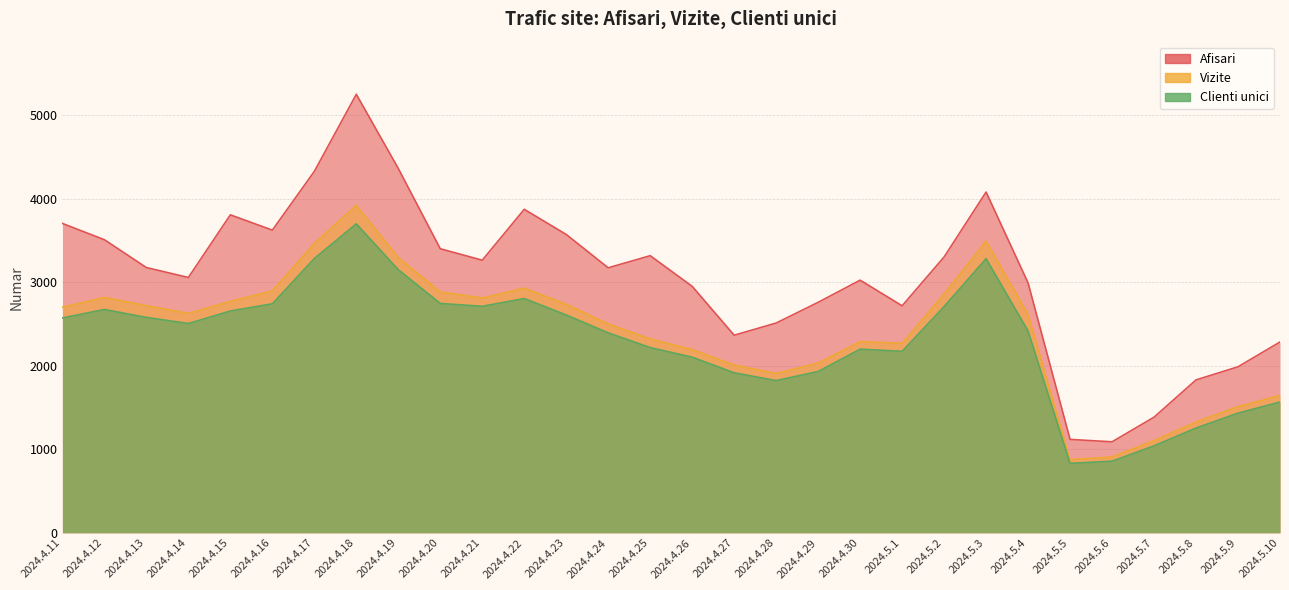

Reading right to left, extract all data points from this chart.

Afisari: 2024.5.10=2284	2024.5.9=1987	2024.5.8=1830	2024.5.7=1384	2024.5.6=1089	2024.5.5=1118	2024.5.4=2991	2024.5.3=4079	2024.5.2=3302	2024.5.1=2717	2024.4.30=3024	2024.4.29=2759	2024.4.28=2511	2024.4.27=2365	2024.4.26=2950	2024.4.25=3317	2024.4.24=3172	2024.4.23=3571	2024.4.22=3872	2024.4.21=3263	2024.4.20=3400	2024.4.19=4361	2024.4.18=5249	2024.4.17=4326	2024.4.16=3623	2024.4.15=3806	2024.4.14=3056	2024.4.13=3175	2024.4.12=3508	2024.4.11=3703
Vizite: 2024.5.10=1644	2024.5.9=1510	2024.5.8=1326	2024.5.7=1104	2024.5.6=907	2024.5.5=876	2024.5.4=2613	2024.5.3=3492	2024.5.2=2859	2024.5.1=2268	2024.4.30=2288	2024.4.29=2032	2024.4.28=1907	2024.4.27=2008	2024.4.26=2193	2024.4.25=2320	2024.4.24=2500	2024.4.23=2735	2024.4.22=2929	2024.4.21=2809	2024.4.20=2884	2024.4.19=3294	2024.4.18=3920	2024.4.17=3464	2024.4.16=2896	2024.4.15=2770	2024.4.14=2626	2024.4.13=2719	2024.4.12=2817	2024.4.11=2700
Clienti unici: 2024.5.10=1565	2024.5.9=1432	2024.5.8=1254	2024.5.7=1041	2024.5.6=857	2024.5.5=831	2024.5.4=2415	2024.5.3=3281	2024.5.2=2708	2024.5.1=2172	2024.4.30=2198	2024.4.29=1931	2024.4.28=1822	2024.4.27=1915	2024.4.26=2102	2024.4.25=2217	2024.4.24=2393	2024.4.23=2607	2024.4.22=2804	2024.4.21=2711	2024.4.20=2745	2024.4.19=3149	2024.4.18=3698	2024.4.17=3283	2024.4.16=2741	2024.4.15=2655	2024.4.14=2505	2024.4.13=2578	2024.4.12=2673	2024.4.11=2571